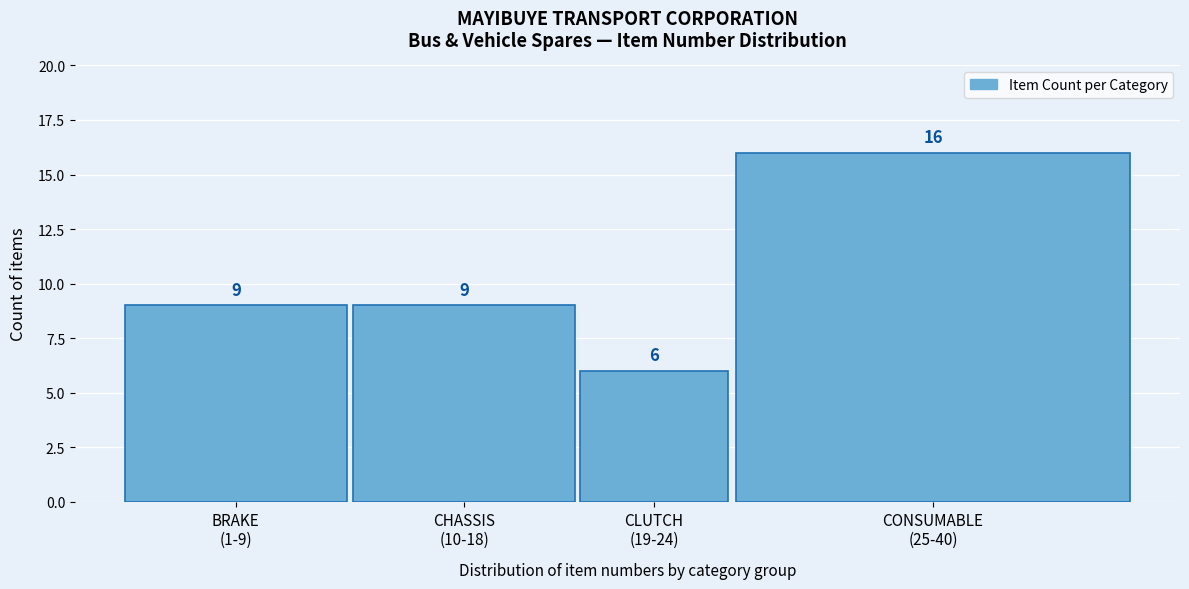

Reading left to right, extract all data points from this chart.

9	9	6	16